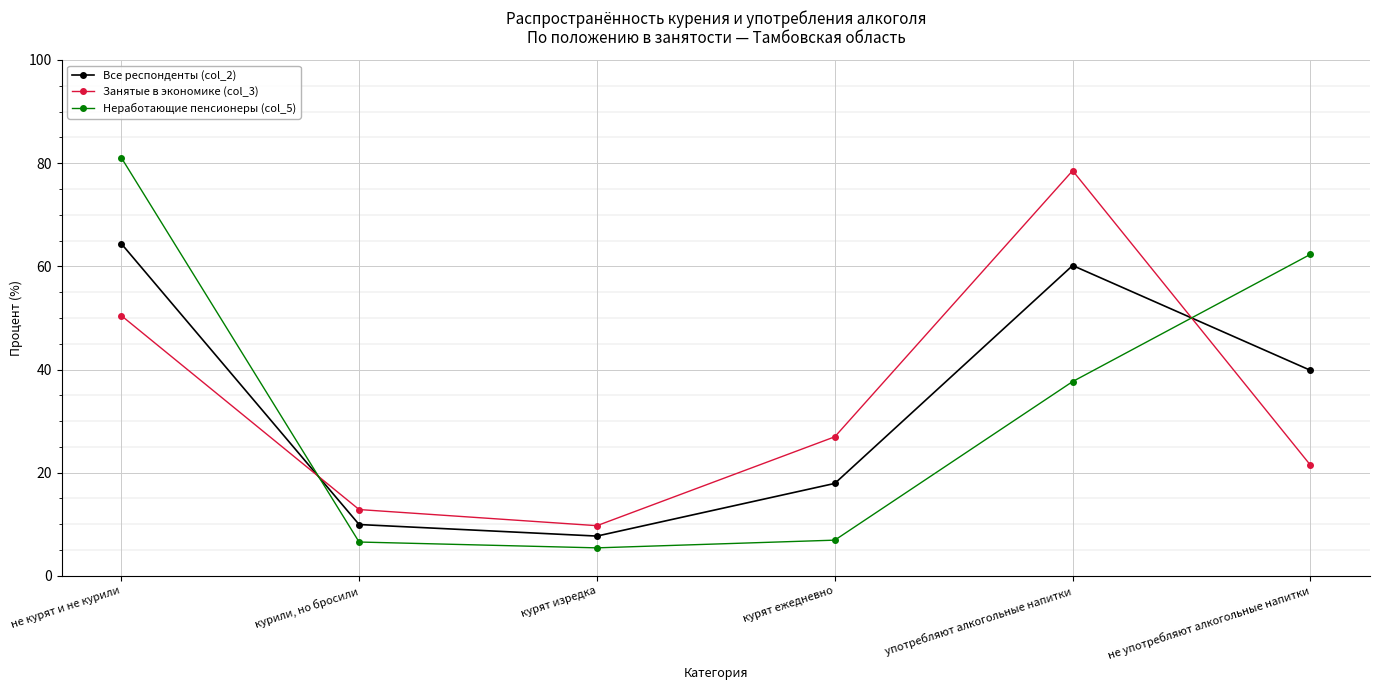

Rank the series at курят ежедневно from lowest to highest value.

Неработающие пенсионеры (col_5), Все респонденты (col_2), Занятые в экономике (col_3)